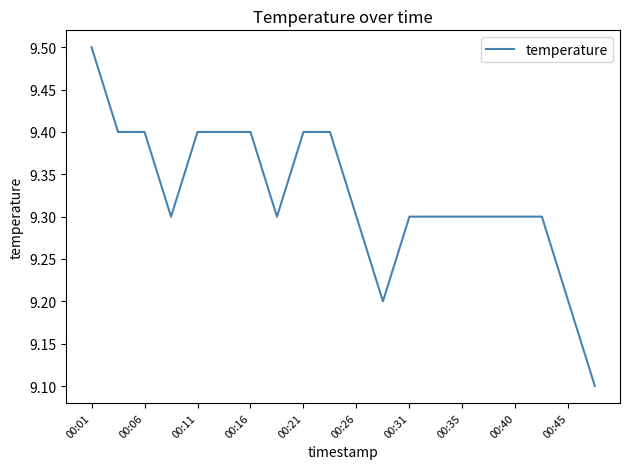

What is the difference between the maximum and minimum values?

0.4